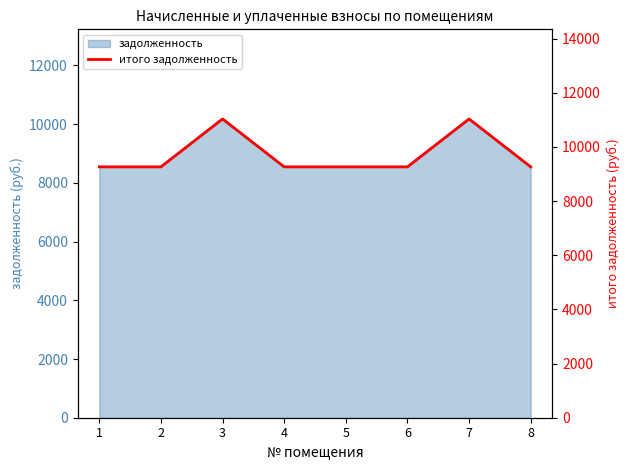

Reading left to right, what are all the values shown in this chart?

1=9264.9	2=9264.9	3=11034.6	4=9264.9	5=9264.9	6=9264.9	7=11034.6	8=9264.9